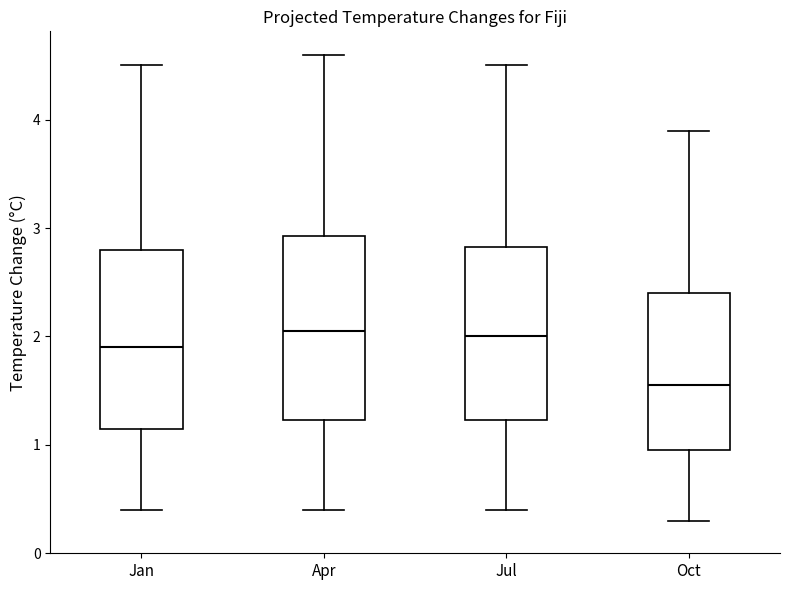

Where does the lower whisker of the box for Jul end on the y-axis? The values are not printed on the chart, so give them approximately, as read against the axis.

0.4